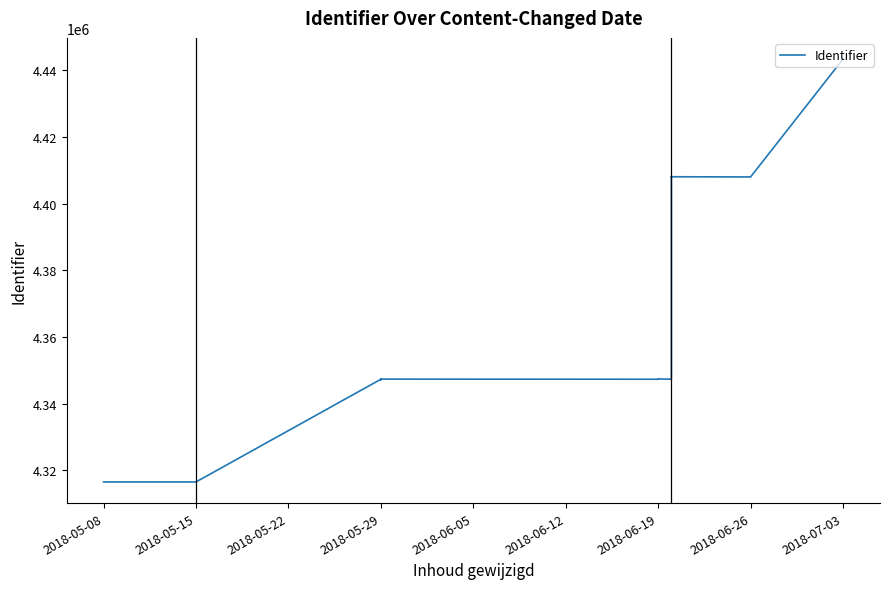

Reading left to right, extract all data points from this chart.

4316566	4316567	4316572	4347353	4347226	4347344	4347372	4347346	4347383	4347350	4347445	4347446	4347355	4407975	4408048	4408049	4408042	4408044	4407986	4407987	4443325	4443326